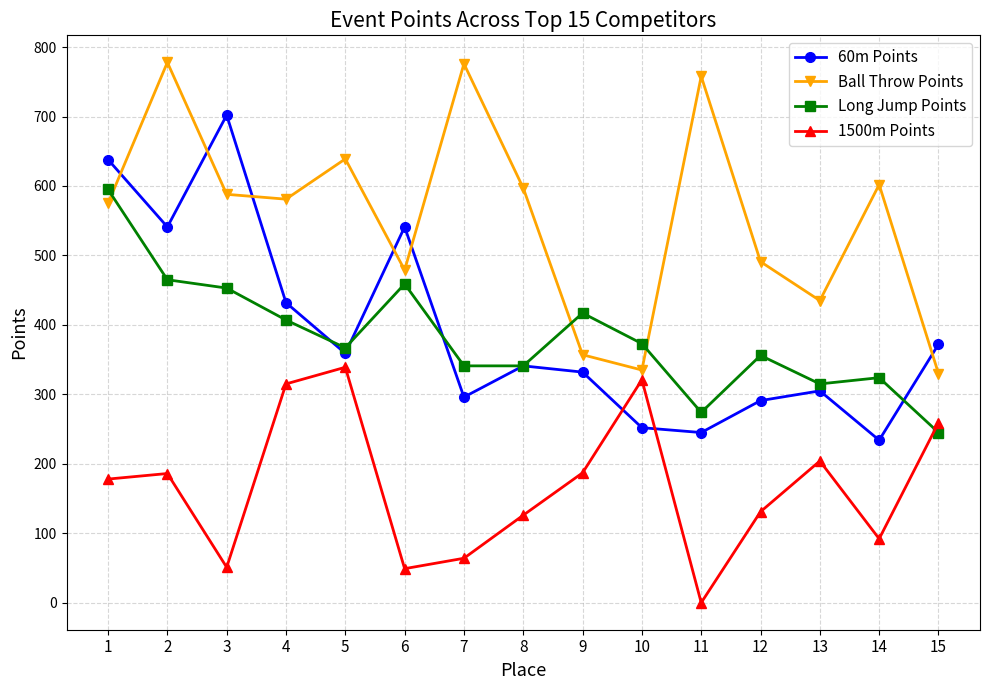

What is the average value of the 60m Points series?

392